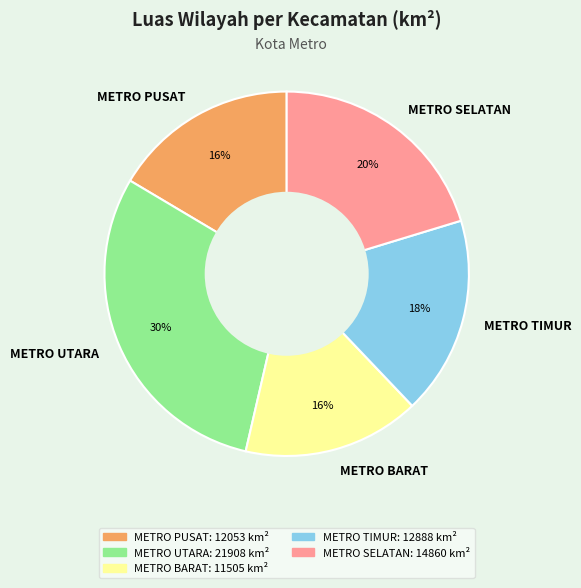

Count the number of slices in the pie.

5